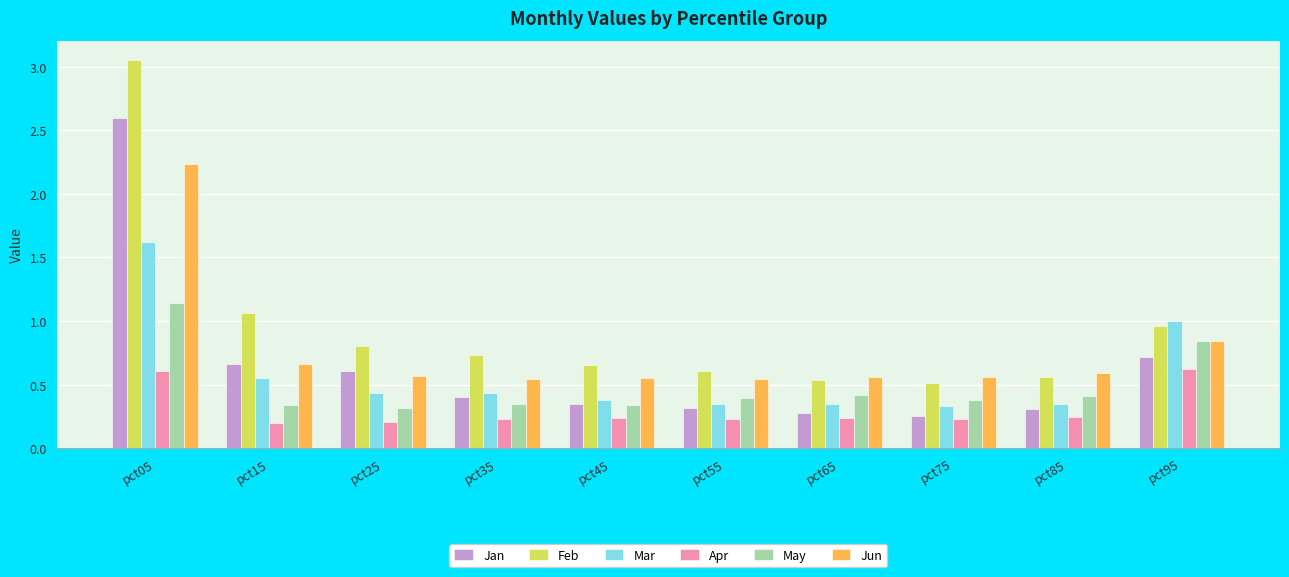

Is the value of Jan at pct35 greater than the value of Feb at pct95?

No